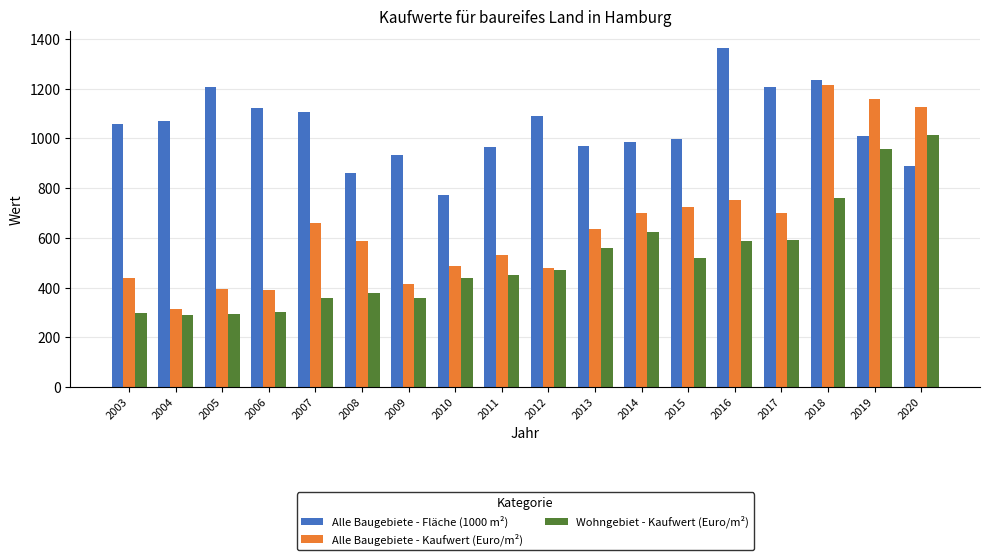

What is the difference between the highest and lowest values at 2015?

478.7